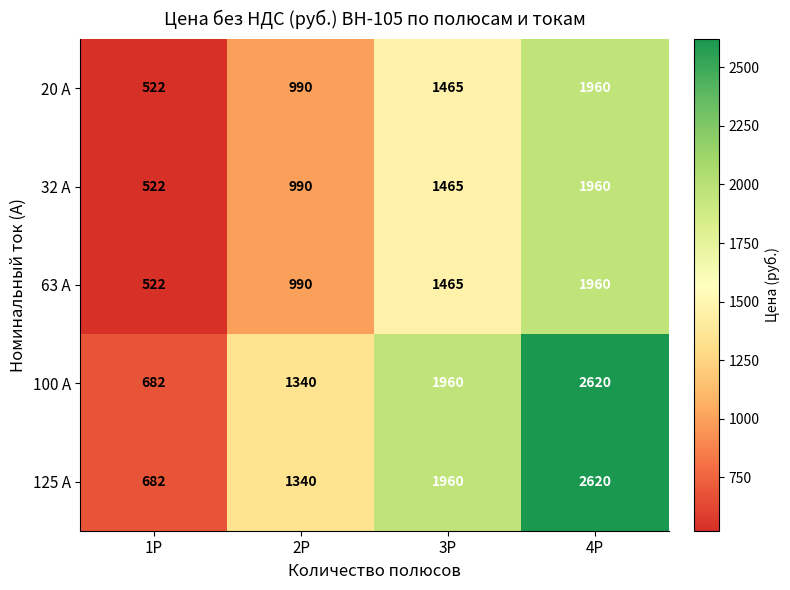

Count the number of data series in this chart.

5